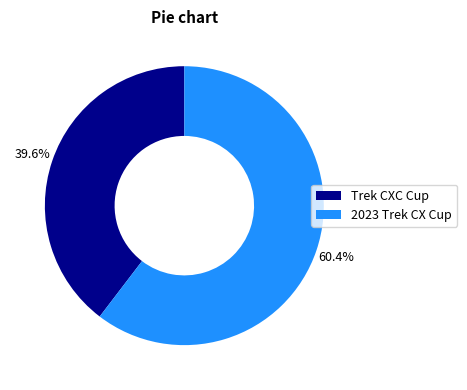

Which slice represents more than half of the pie?

2023 Trek CX Cup